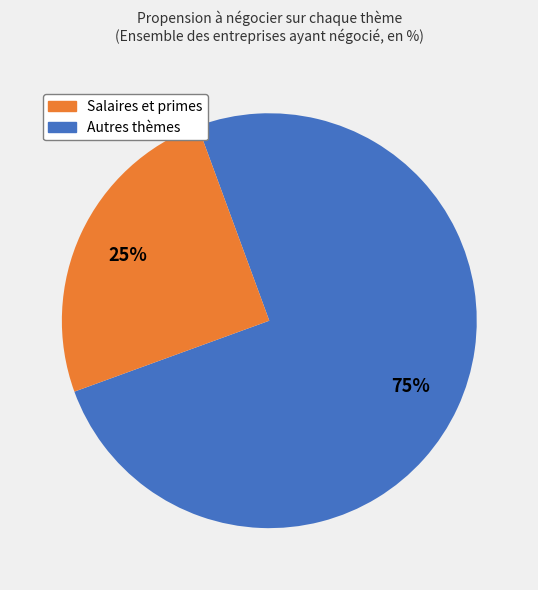

Is there any slice that represents more than half of the pie?

Yes